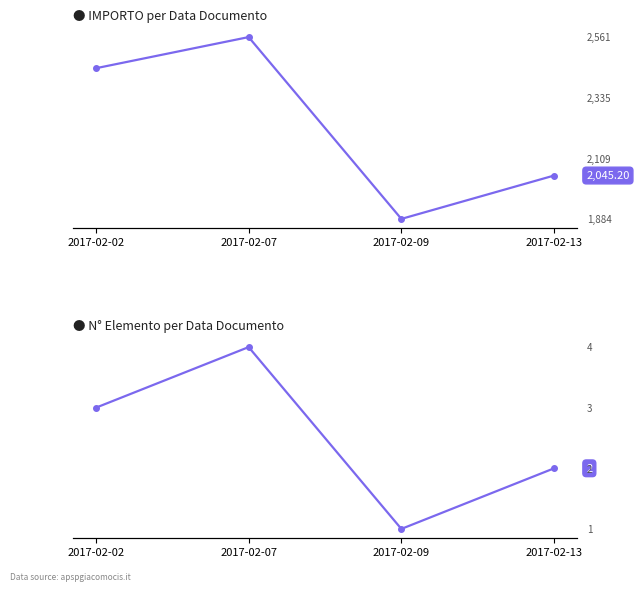

Where is the first local minimum for N° elemento?

2017-02-09